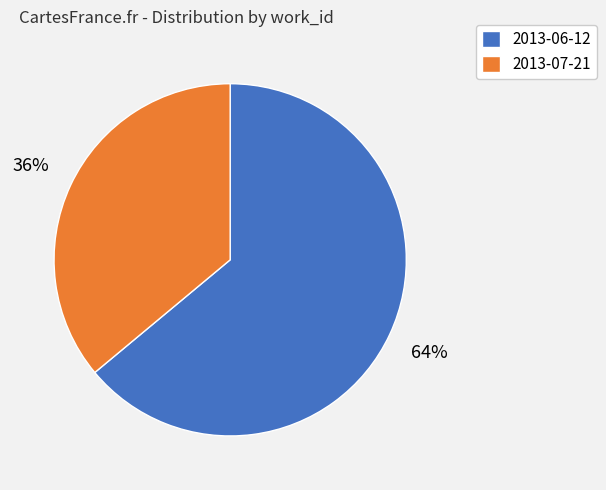

To the nearest percent, what portion does 2013-07-21 represent?

36%